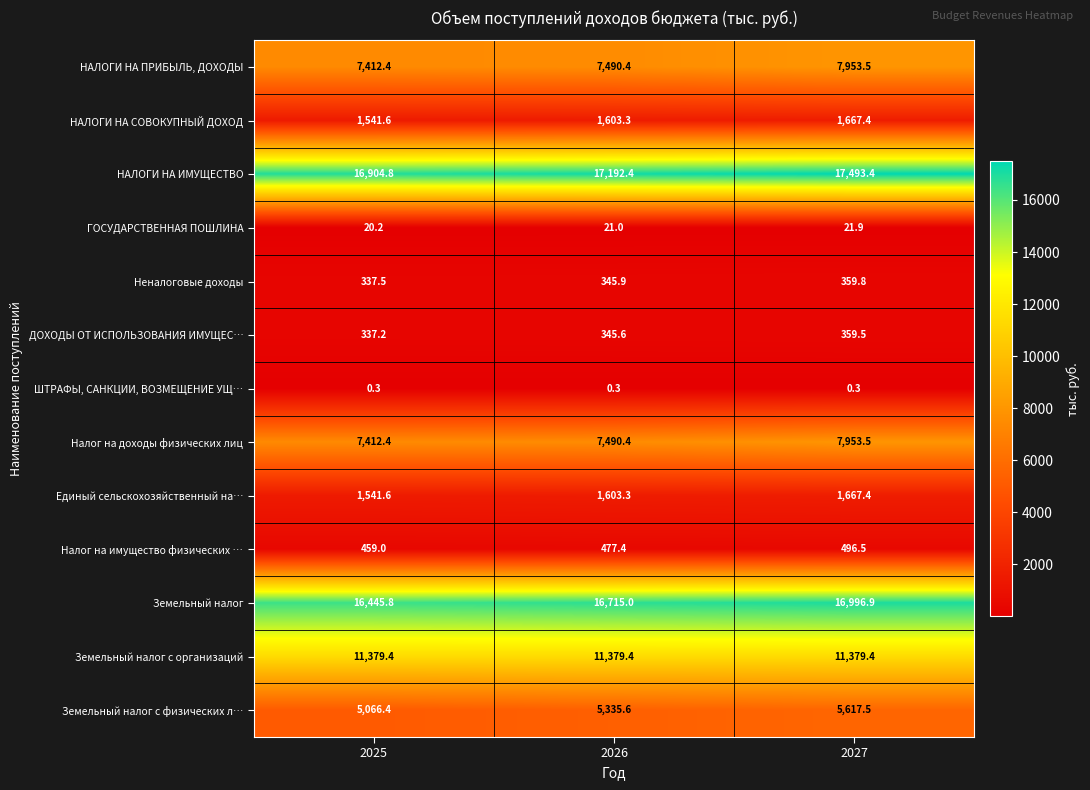

What is the average value of the НАЛОГИ НА СОВОКУПНЫЙ ДОХОД series?

1604.1